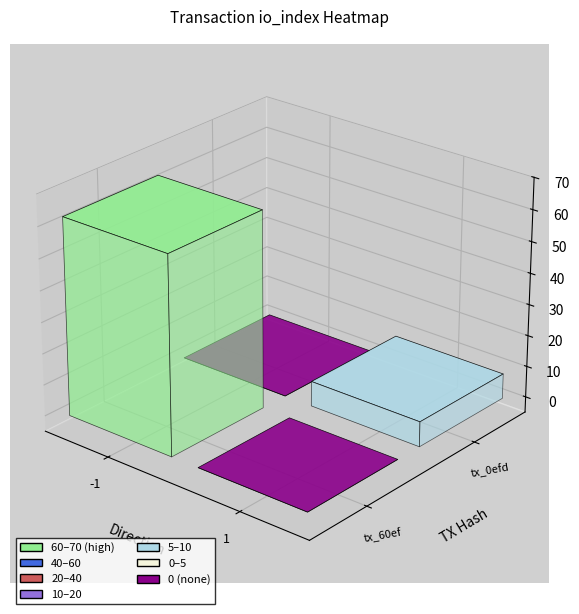

Where is tx_0efd nearest to the value 4?

-1